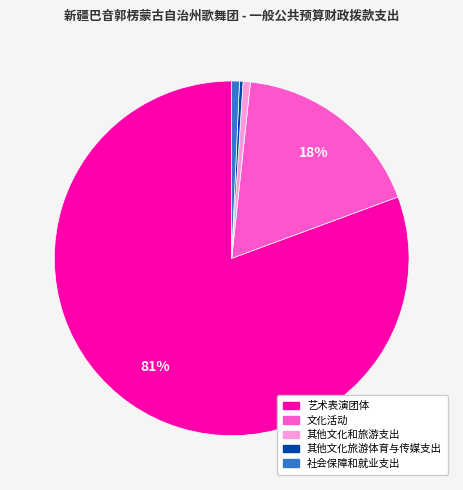

Is there a majority slice in this chart?

Yes